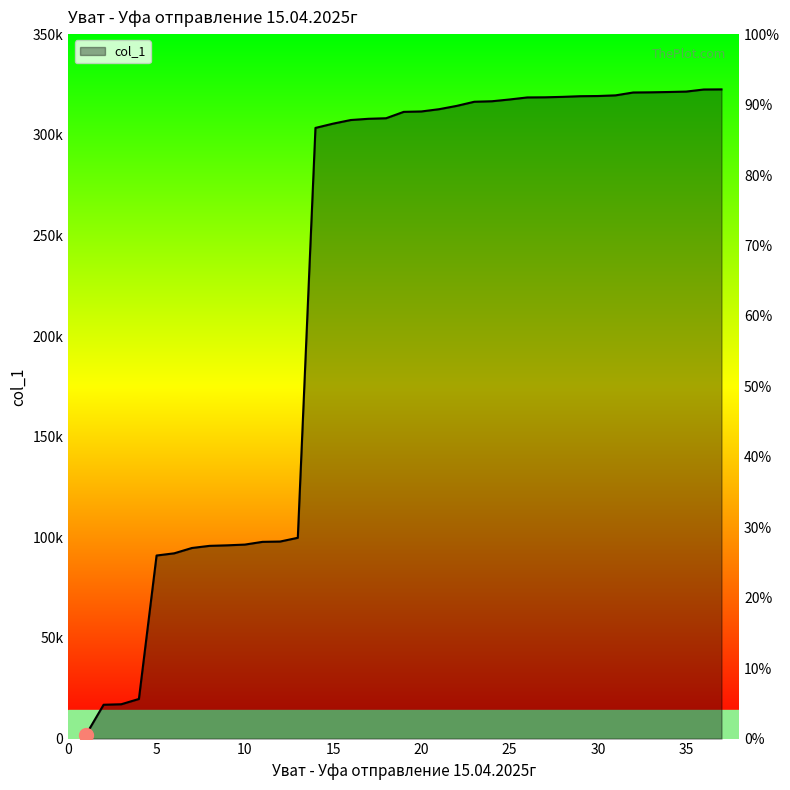

How many data points are above 311371?

18